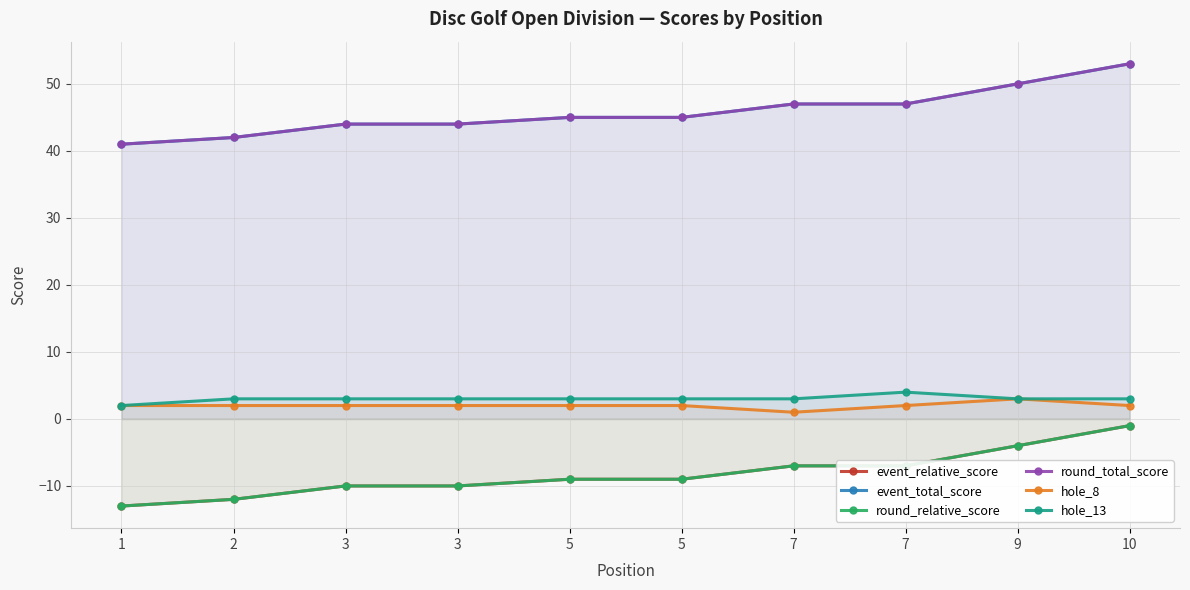

Reading left to right, extract all data points from this chart.

event_relative_score: 1=-13	2=-12	3=-10	3=-10	5=-9	5=-9	7=-7	7=-7	9=-4	10=-1
event_total_score: 1=41	2=42	3=44	3=44	5=45	5=45	7=47	7=47	9=50	10=53
round_relative_score: 1=-13	2=-12	3=-10	3=-10	5=-9	5=-9	7=-7	7=-7	9=-4	10=-1
round_total_score: 1=41	2=42	3=44	3=44	5=45	5=45	7=47	7=47	9=50	10=53
hole_8: 1=2	2=2	3=2	3=2	5=2	5=2	7=1	7=2	9=3	10=2
hole_13: 1=2	2=3	3=3	3=3	5=3	5=3	7=3	7=4	9=3	10=3